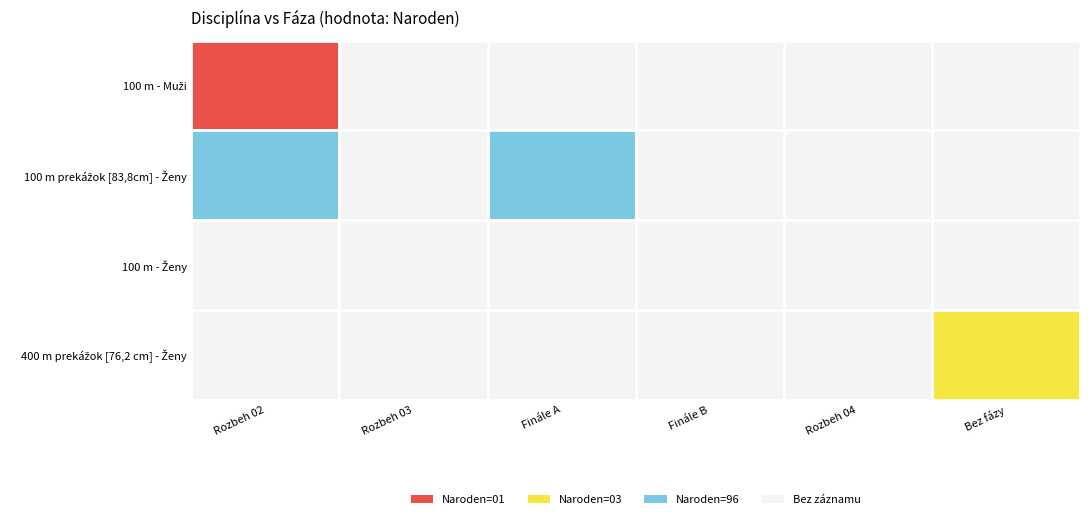

How many categories are shown in the chart?

6